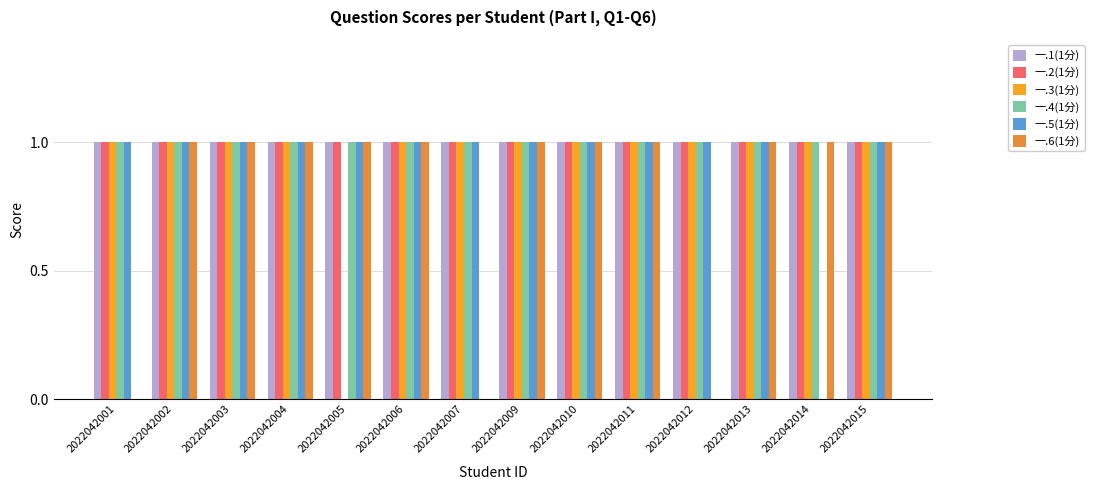

How many groups of bars are there?

14